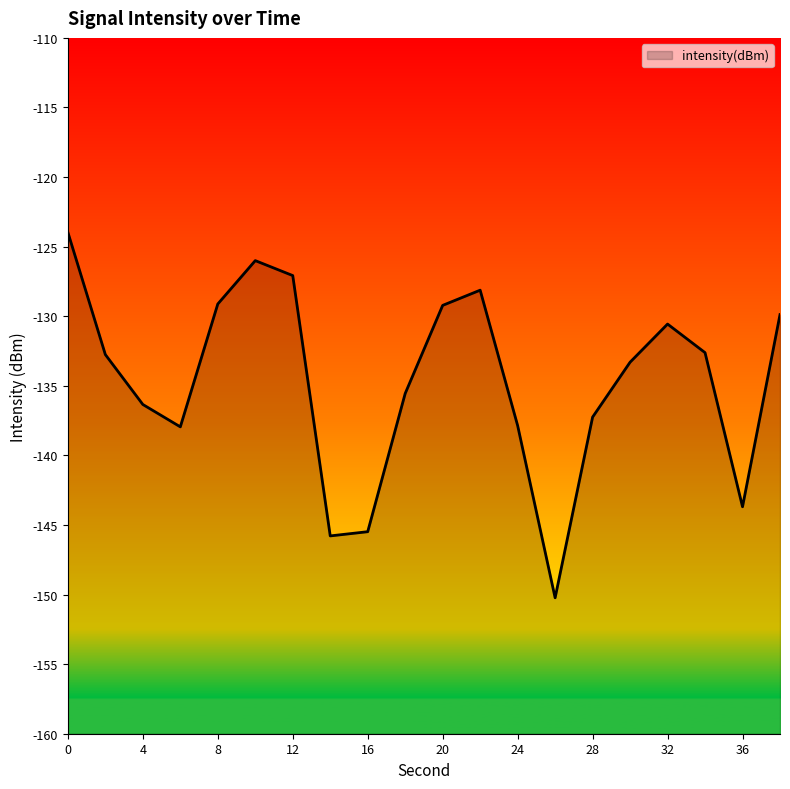

What is the maximum value shown in the chart?

-124.0